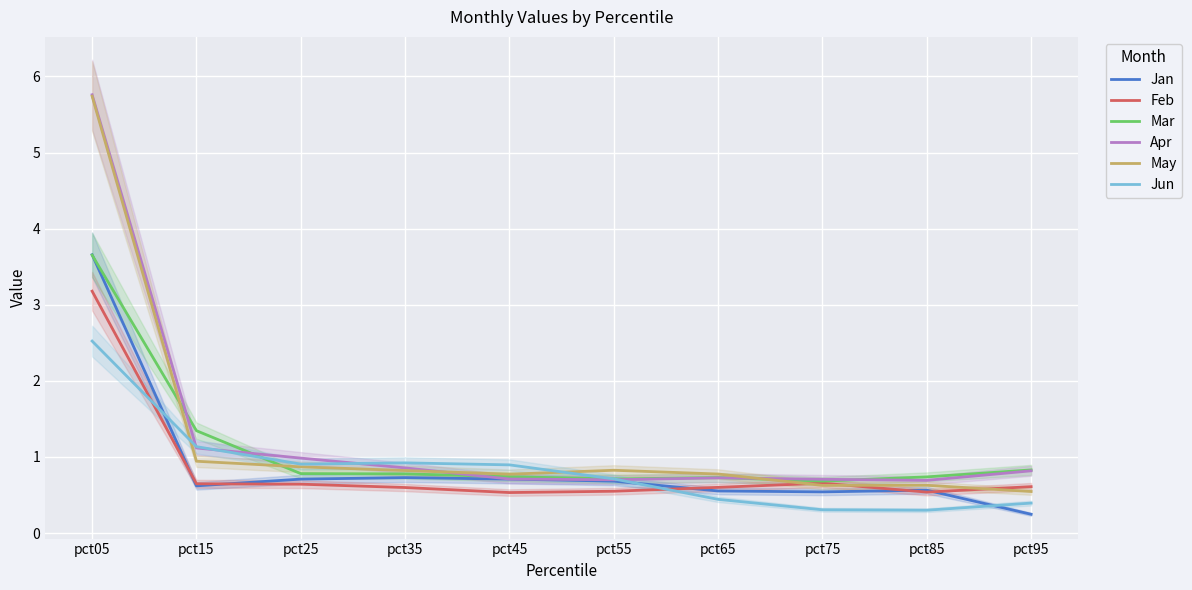

True or false: Jan and Mar intersect in this chart.

True